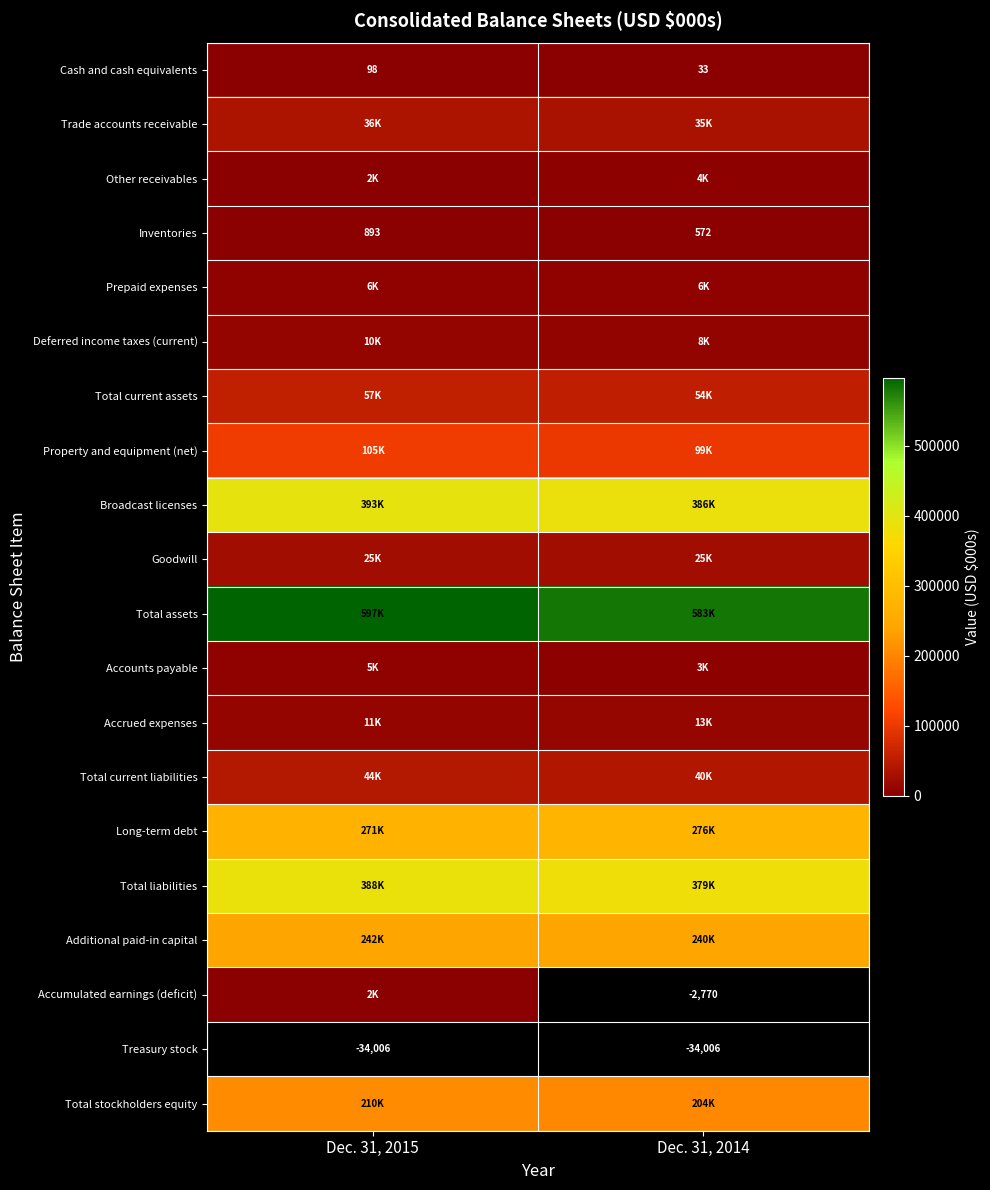

Read the Treasury stock value at Dec. 31, 2015.

-34006